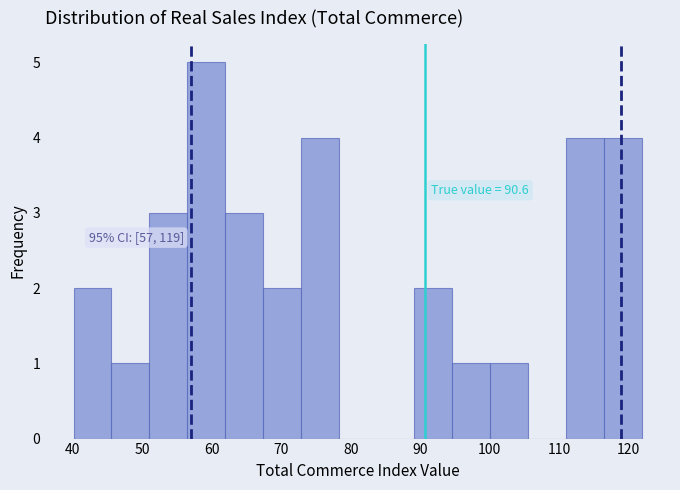

Over which range of the x-axis is the bar tallest?

56 to 62